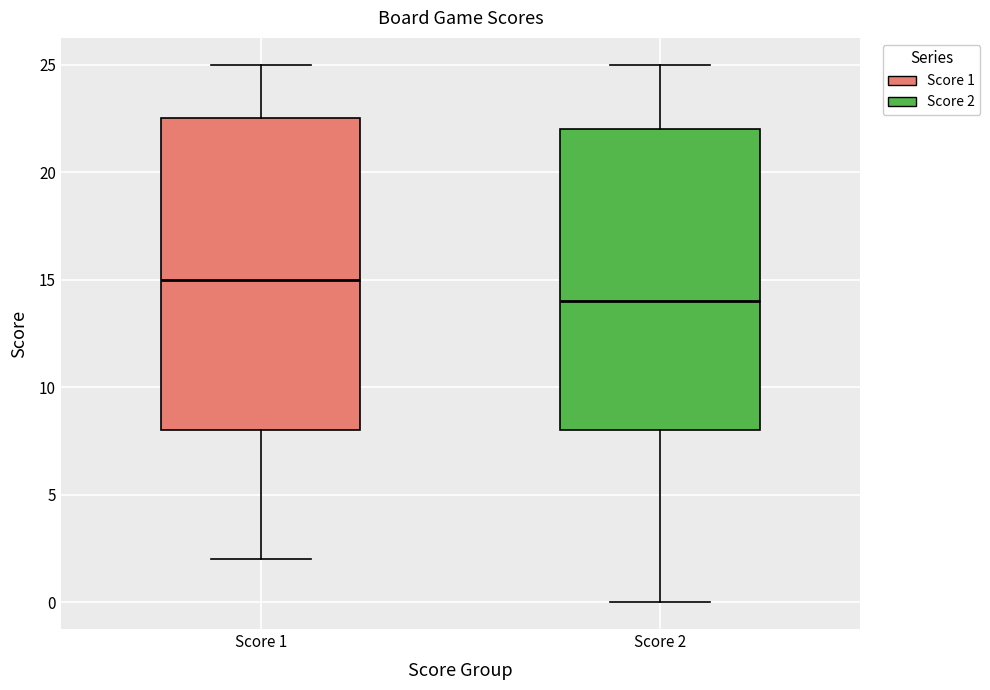

Which box has the lowest median line?

Score 2